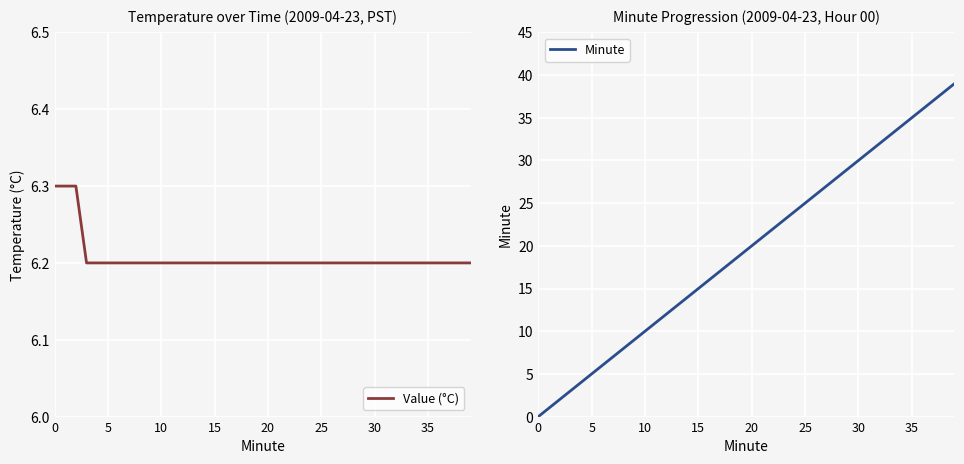

After their last crossing, which series has the higher values: Minute or Value (°C)?

Minute